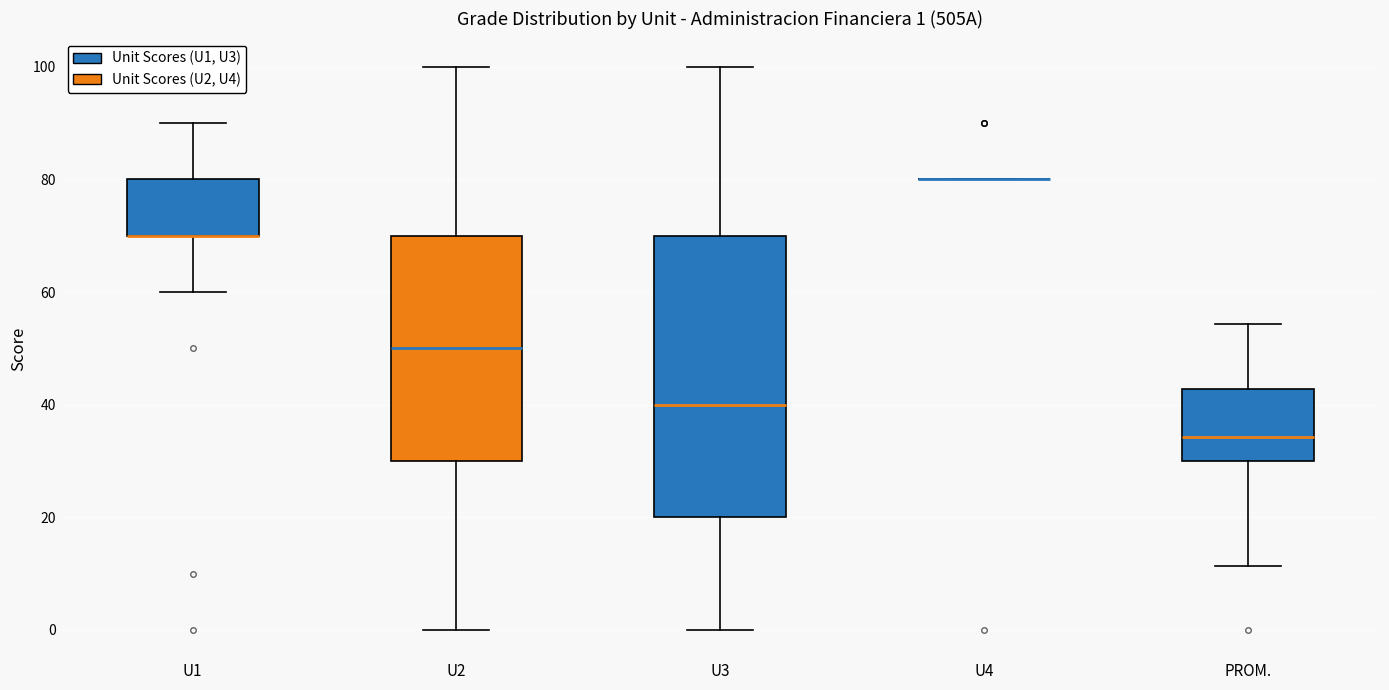

Which box is the tallest, from its lower edge to its upper edge?

U3